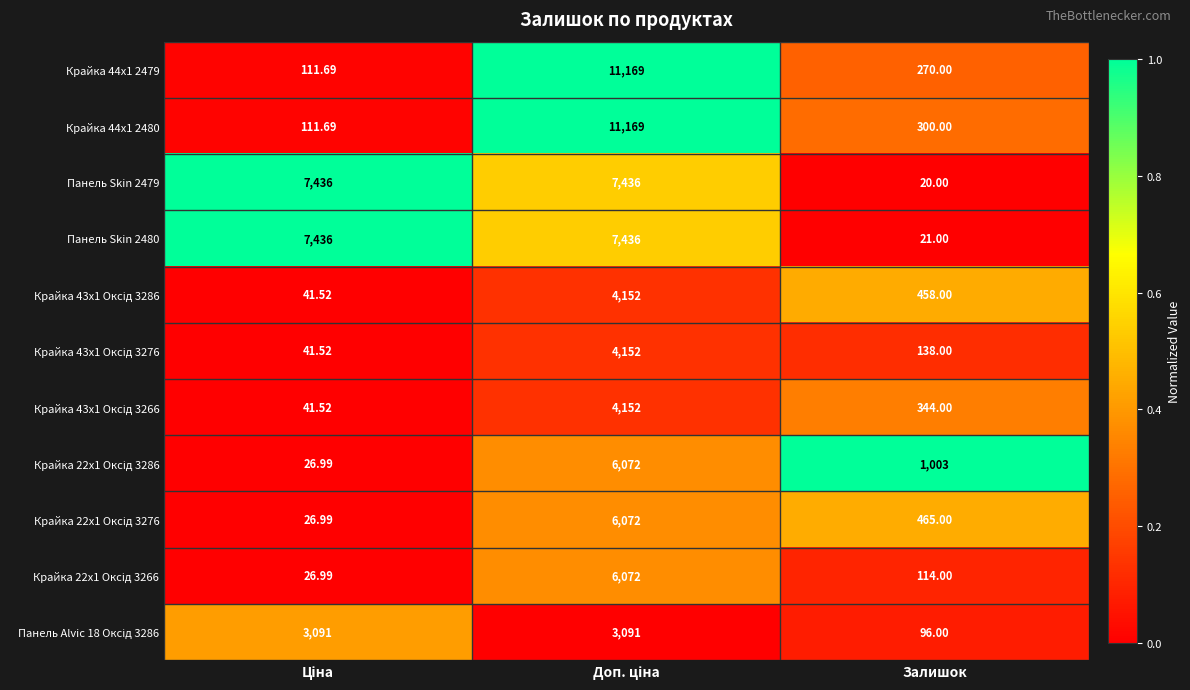

At which category does the chart reach its minimum across all series?

Залишок